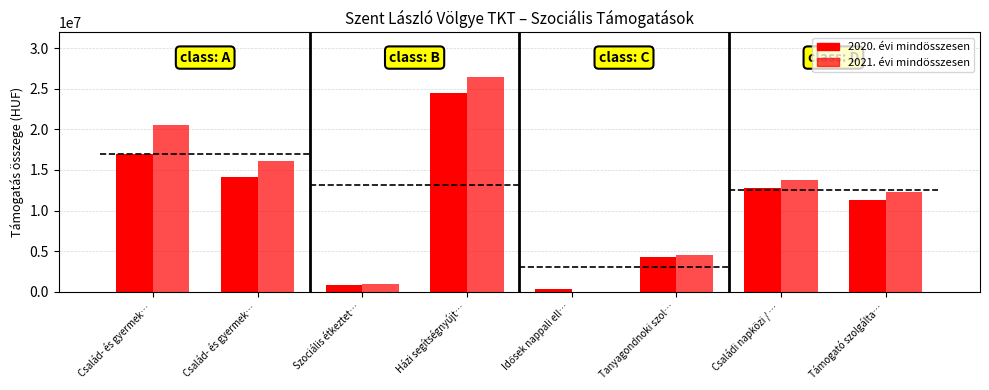

Between Családi napközi / … and Támogató szolgálta…, which is larger?

Családi napközi / …